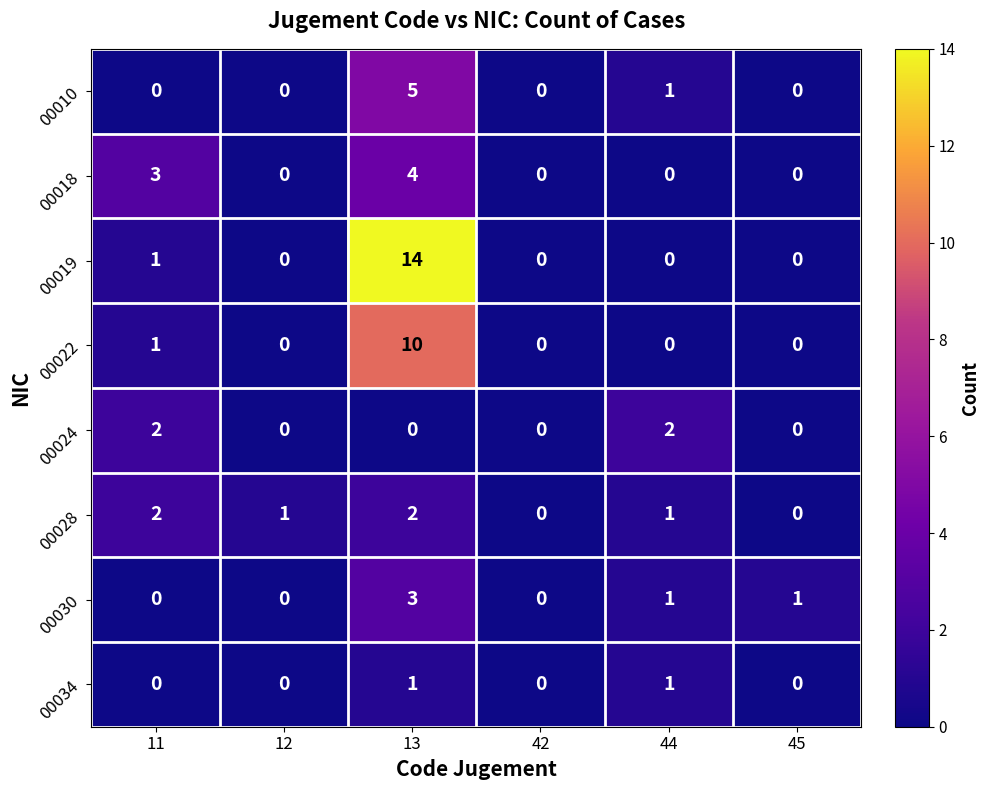

Between 12 and 13, which series saw the biggest shift?

00019